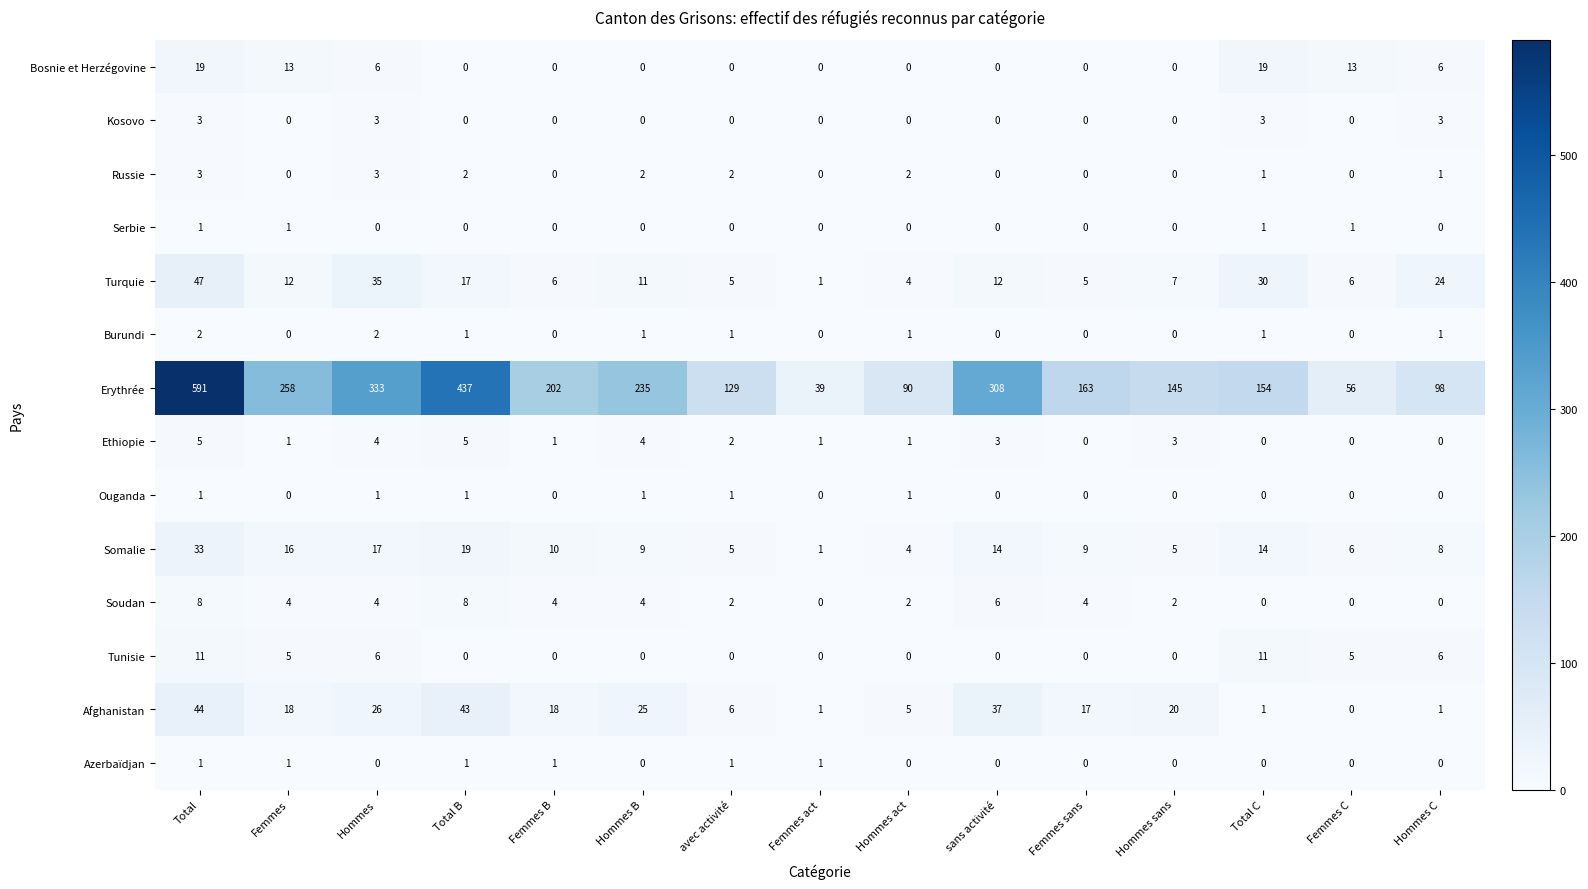

At which category is the sum across all series the highest?

Total